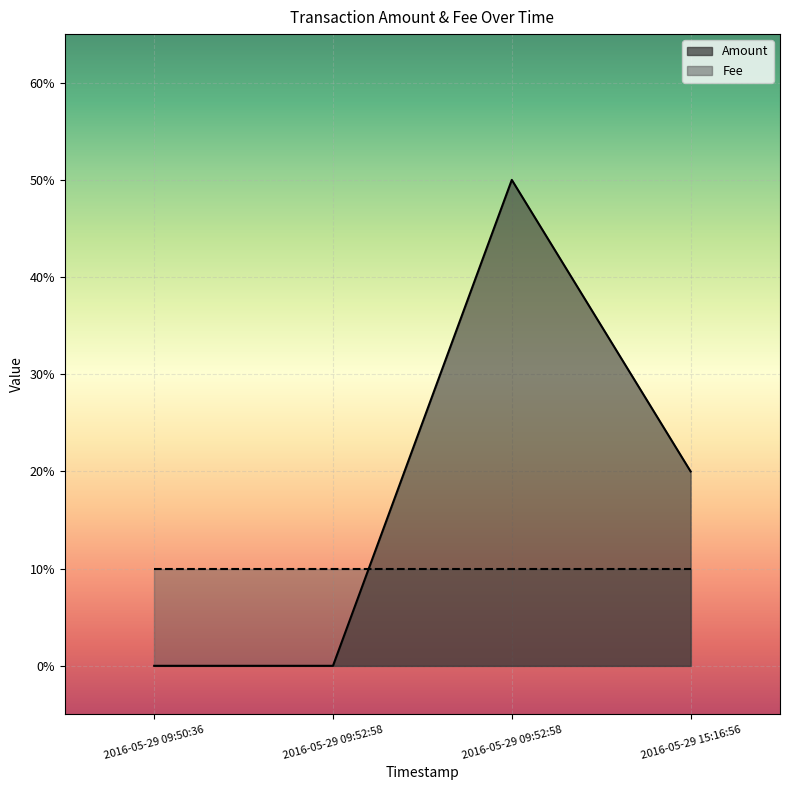

How many data points are less than 2?

2